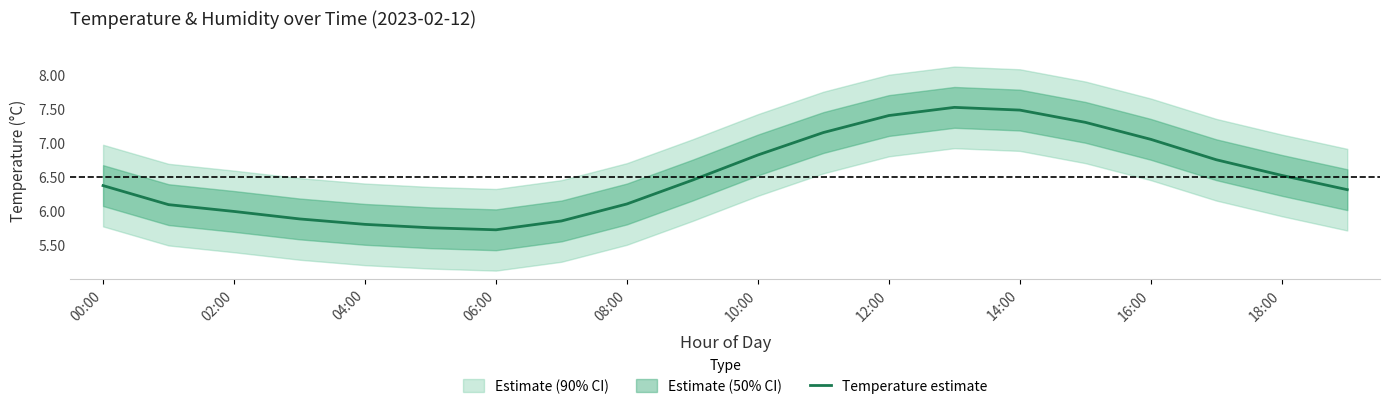

What is the average value?

6.5